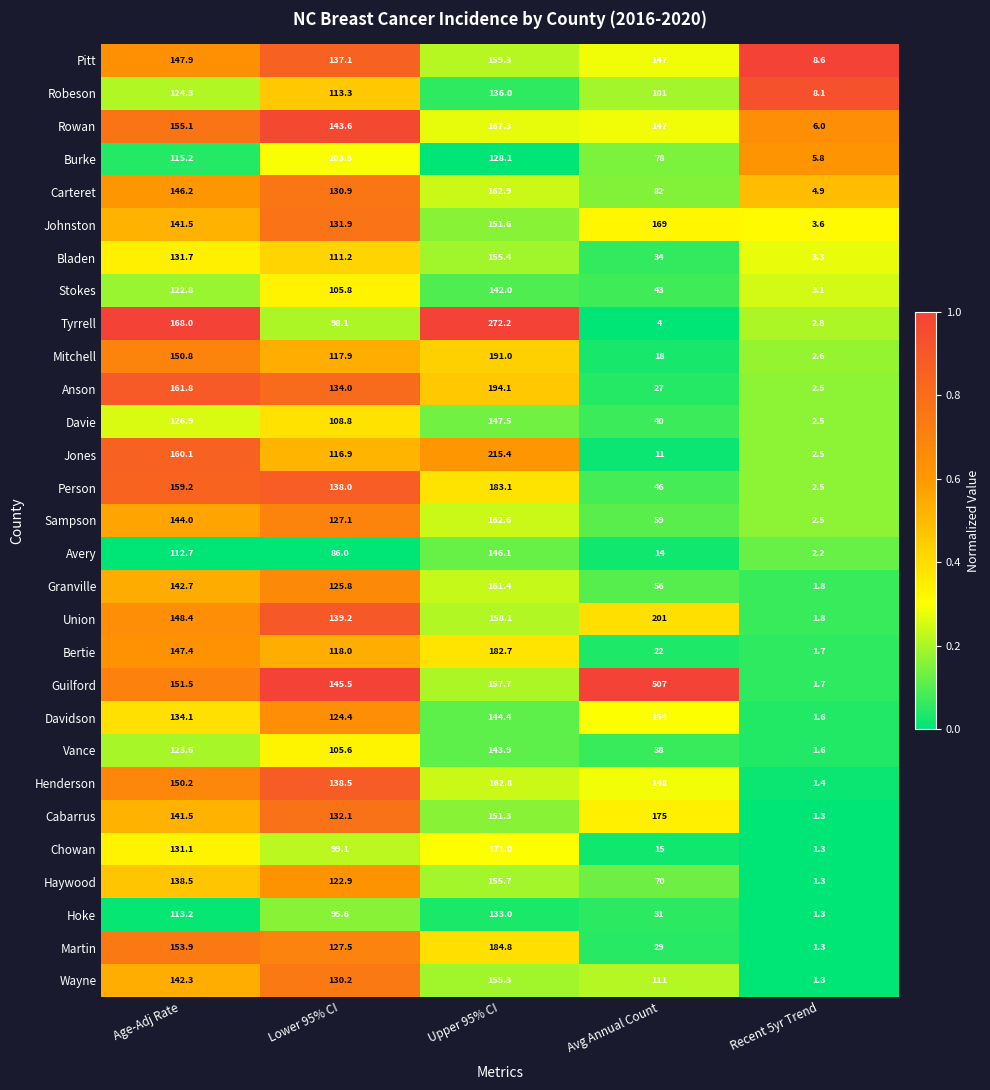

What is the sum of the Avery values at Recent 5yr Trend and Age-Adj Rate?

114.9